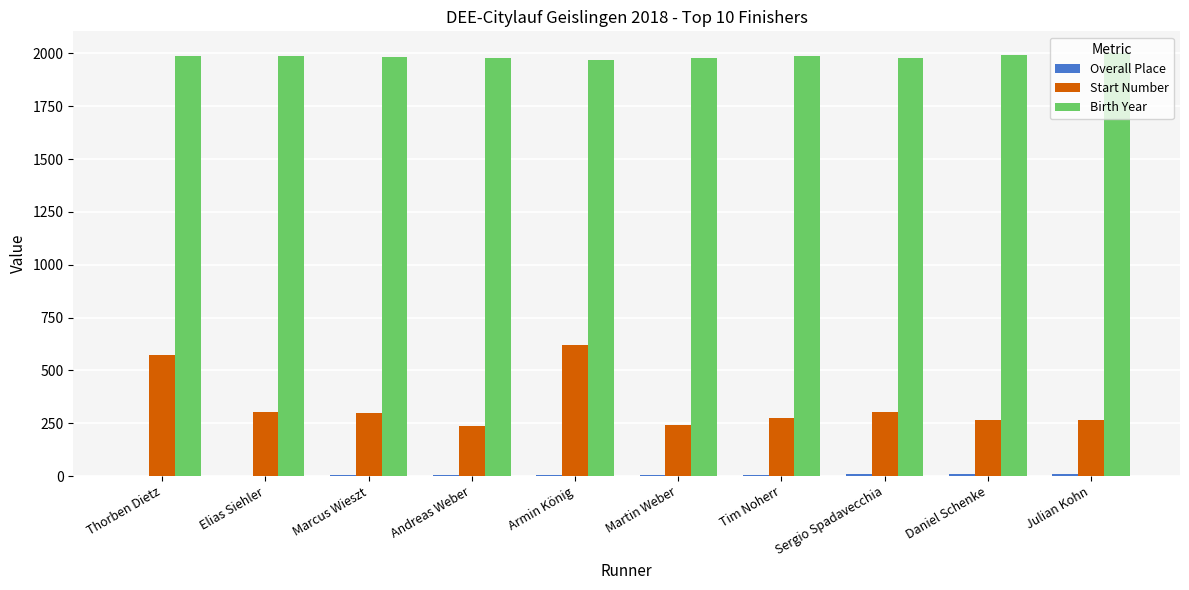

Which series has the largest total across all categories?

Birth Year